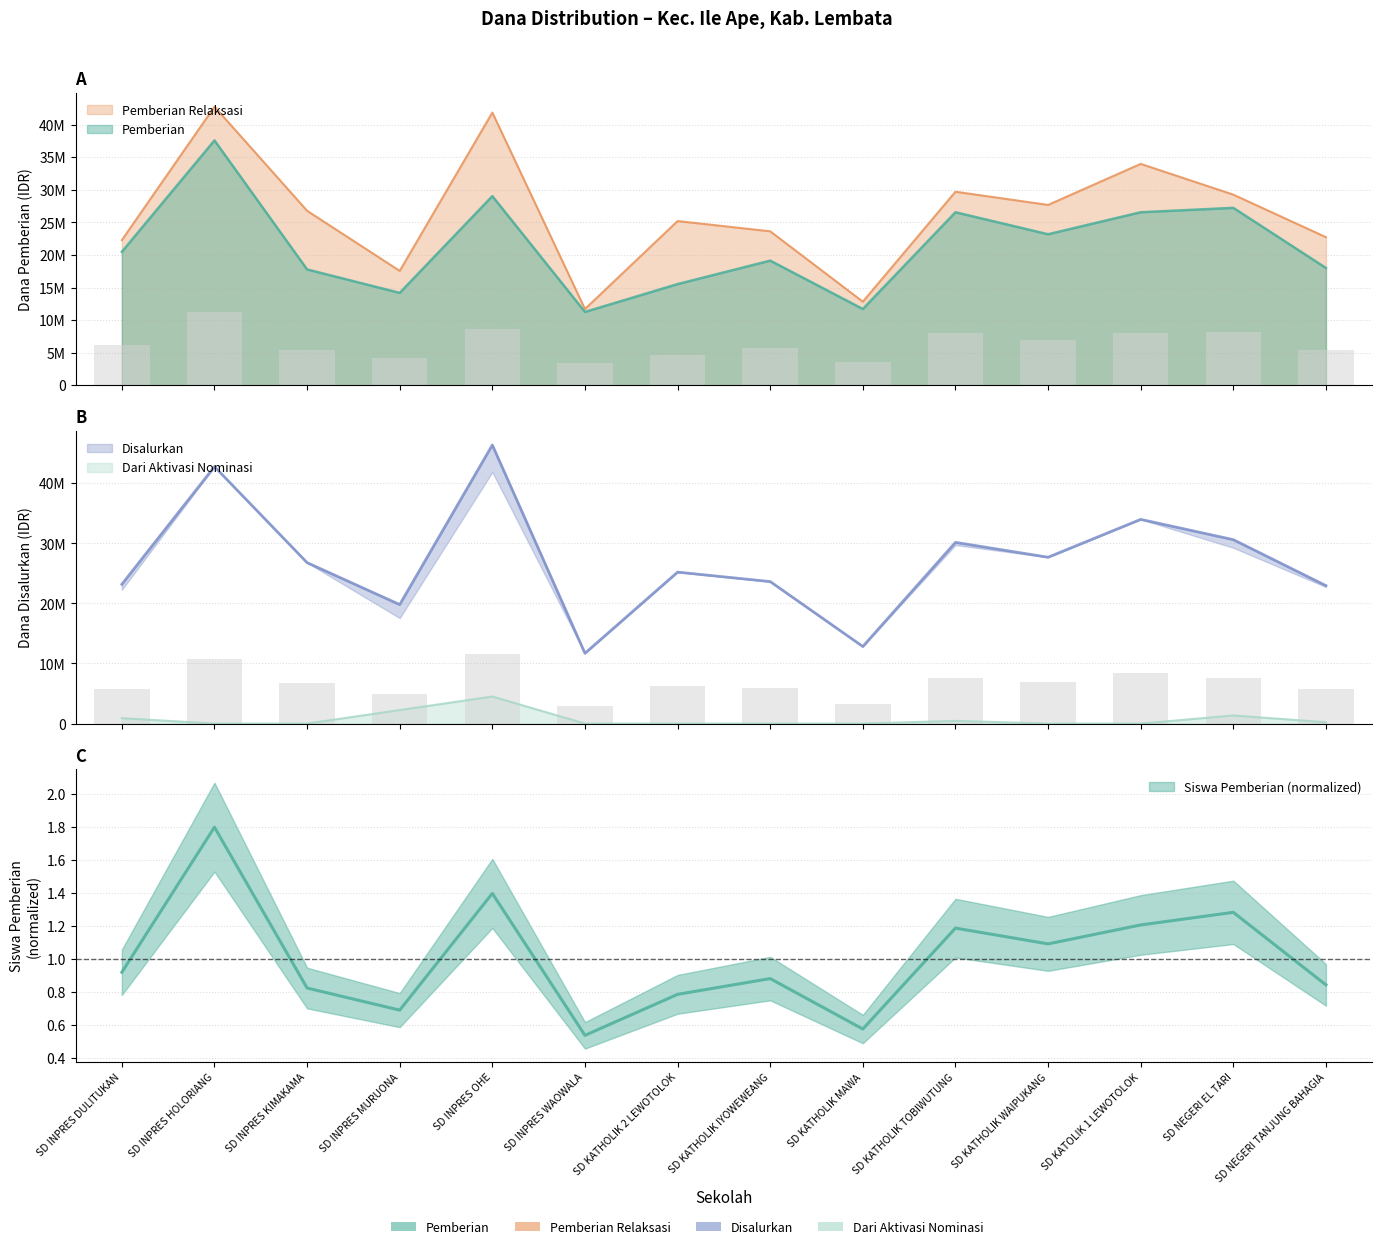

Which has a higher value, SD KATHOLIK IYOWEWEANG or SD INPRES WAOWALA?

SD KATHOLIK IYOWEWEANG